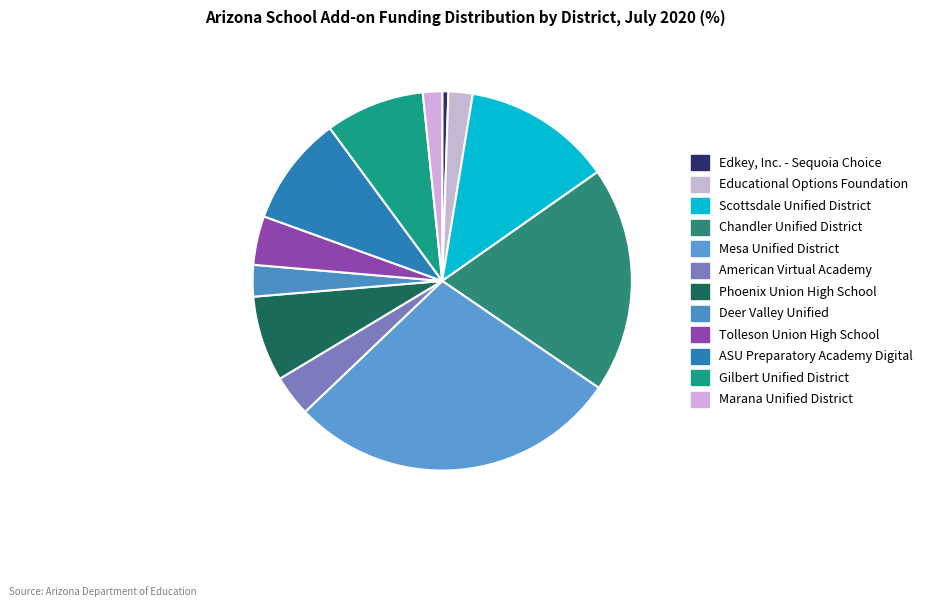

How many segments does this pie chart have?

12